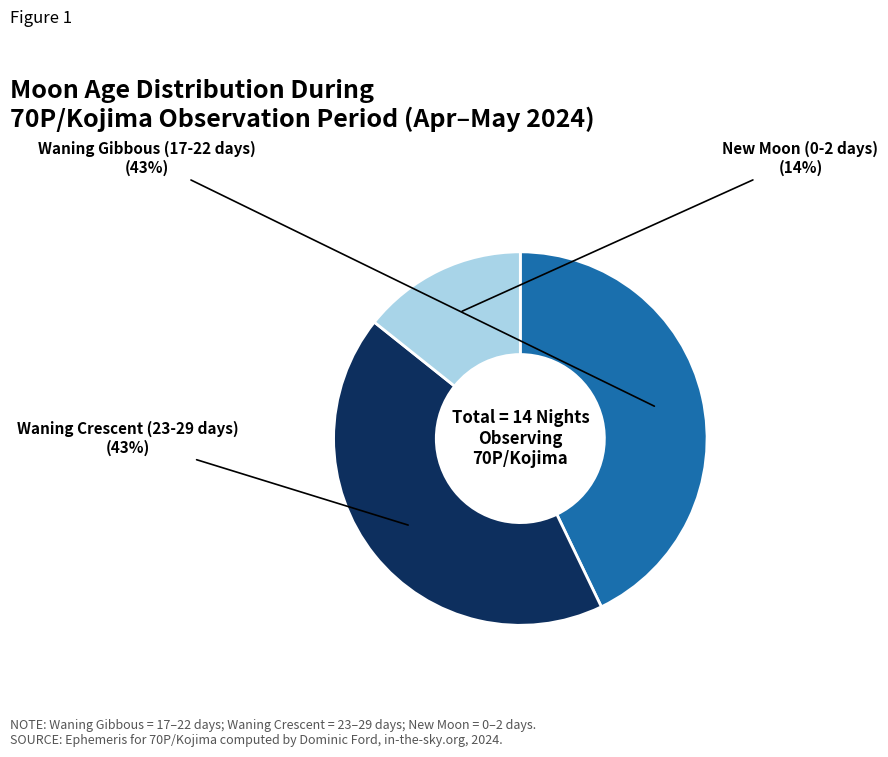

Is Waning Crescent (23-29 days) the majority of the pie?

No